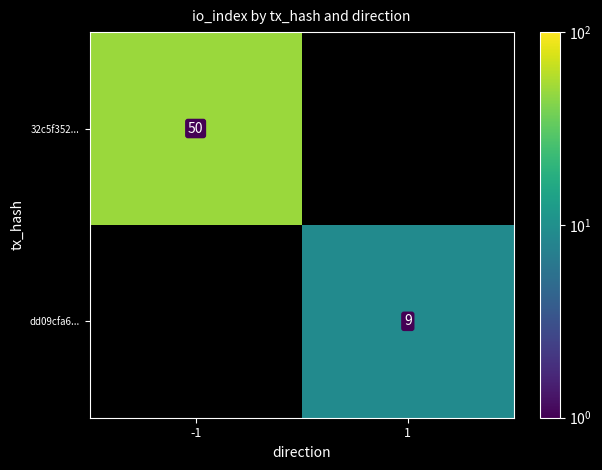

The dd09cfa6... series shows 9 at 1. True or false?

True